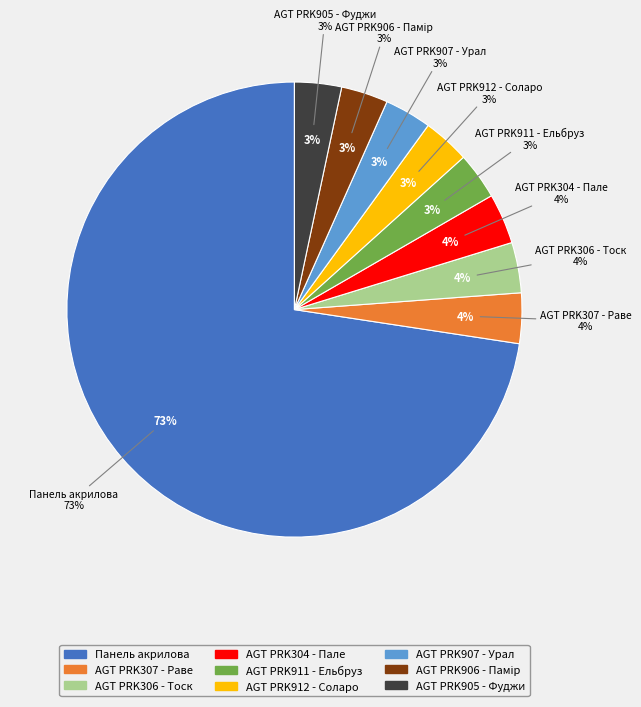

Which category accounts for the majority?

Панель акрилова Acrylic 18 мм.